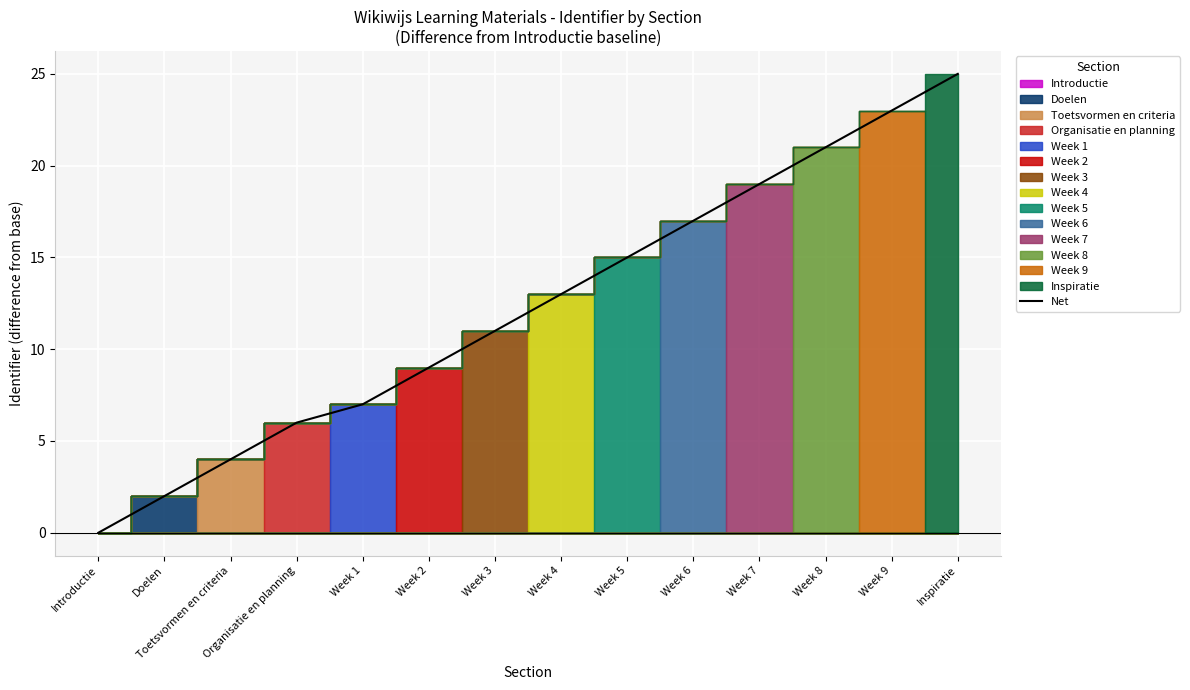

True or false: there are more than 0 points higher than both neighbors.

False